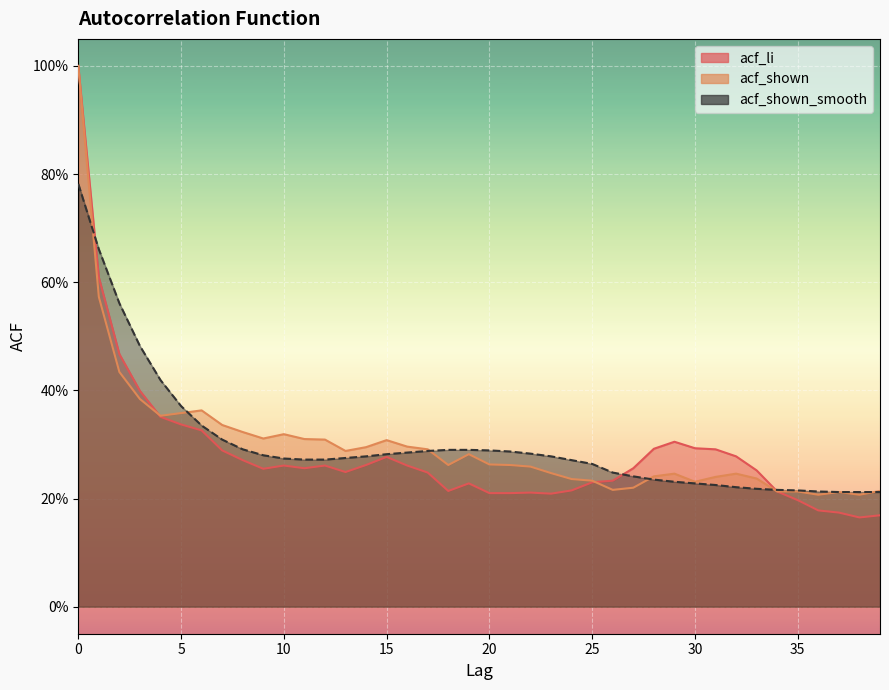

Which series ends up on top after the final intersection of acf_shown and acf_li?

acf_li